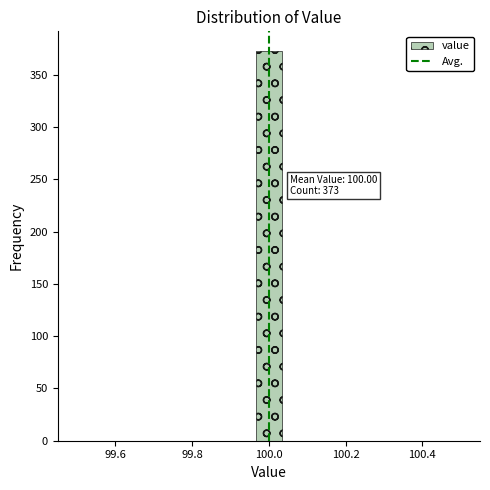

Read against the x-axis, roughly where is the centre of the tallest bar?

100.00